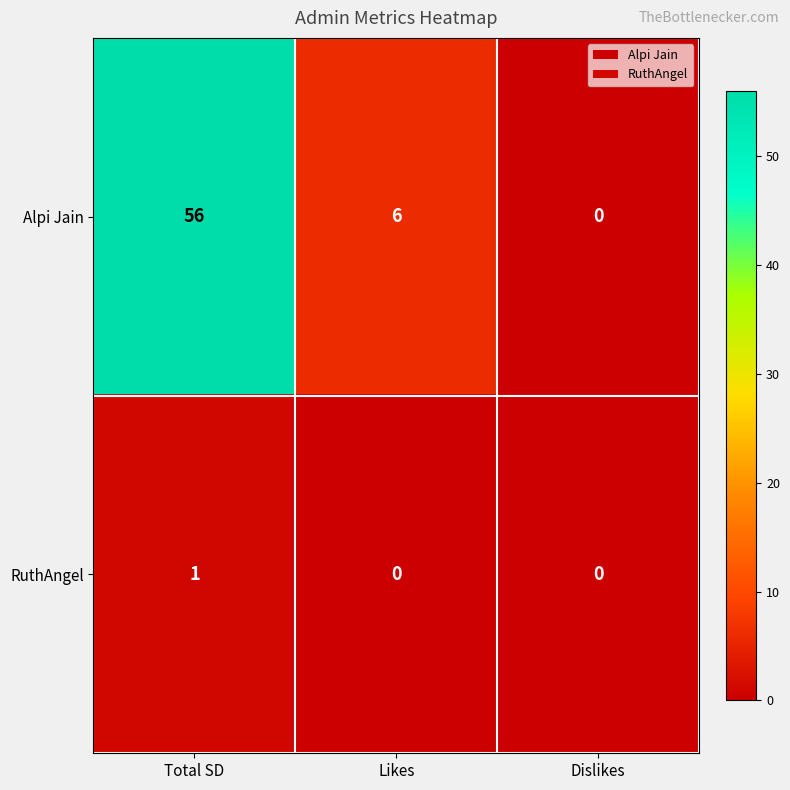

The value of RuthAngel at Total SD is 2. True or false?

False